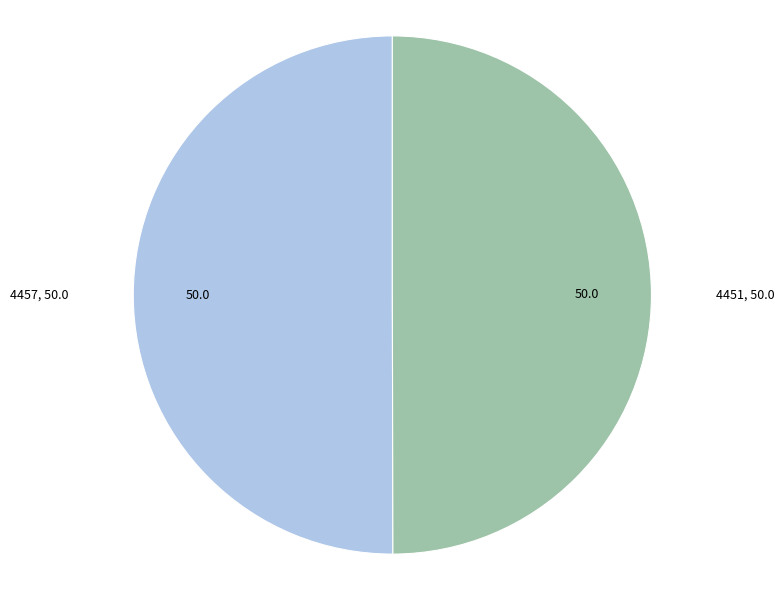

Is it true that 4451 is 50% of the pie?

True